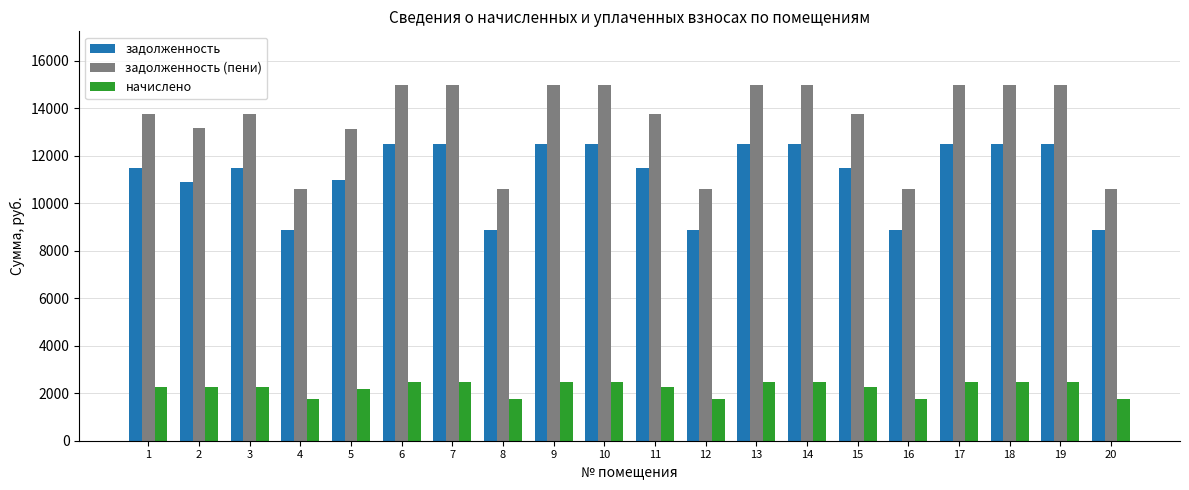

True or false: задолженность (пени) has a value of 10620.2 at 12.

True